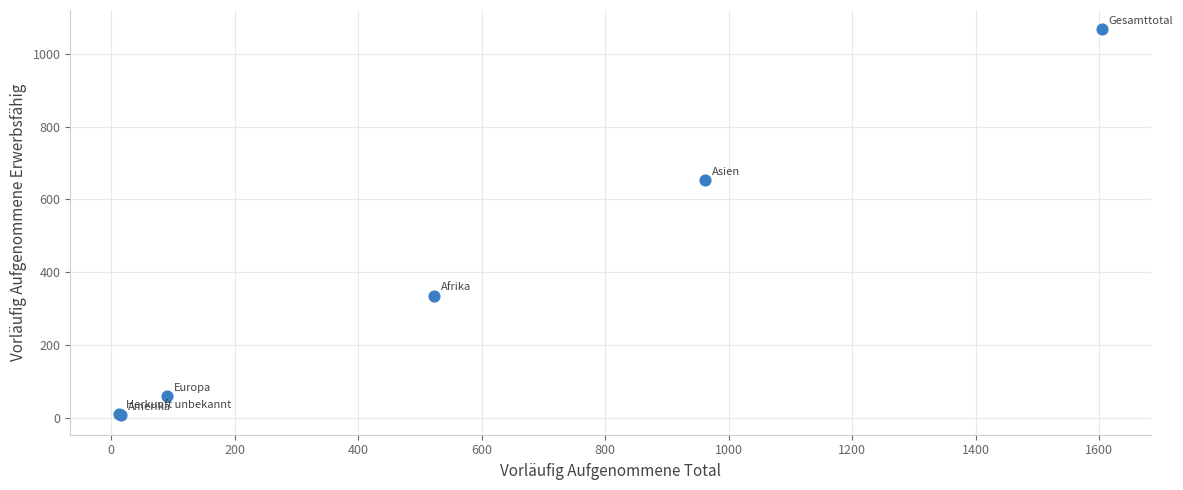

What Y value in the scatter plot is closest to 537?

653